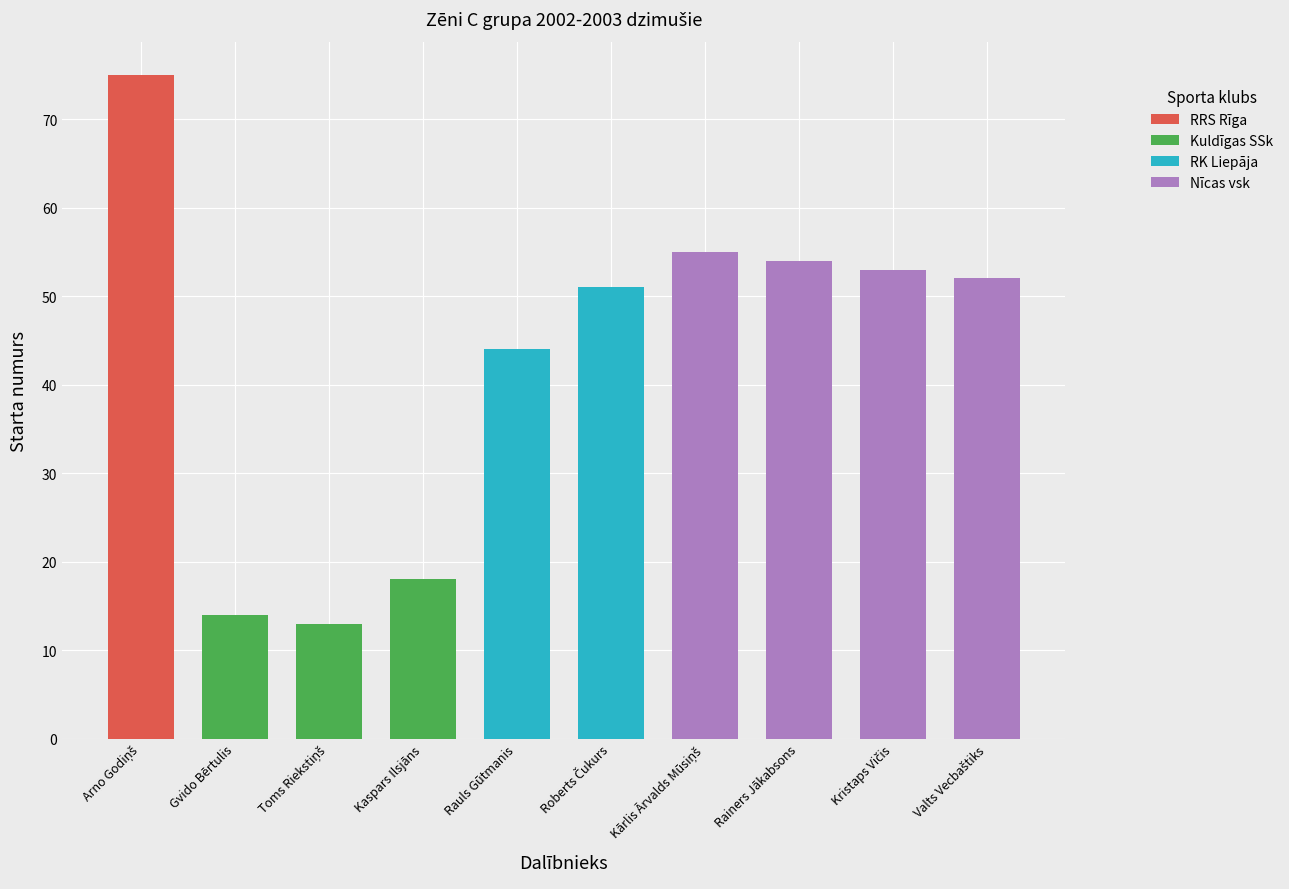

Is it true that the value at Kārlis Ārvalds Mūsiņš is 90?

False